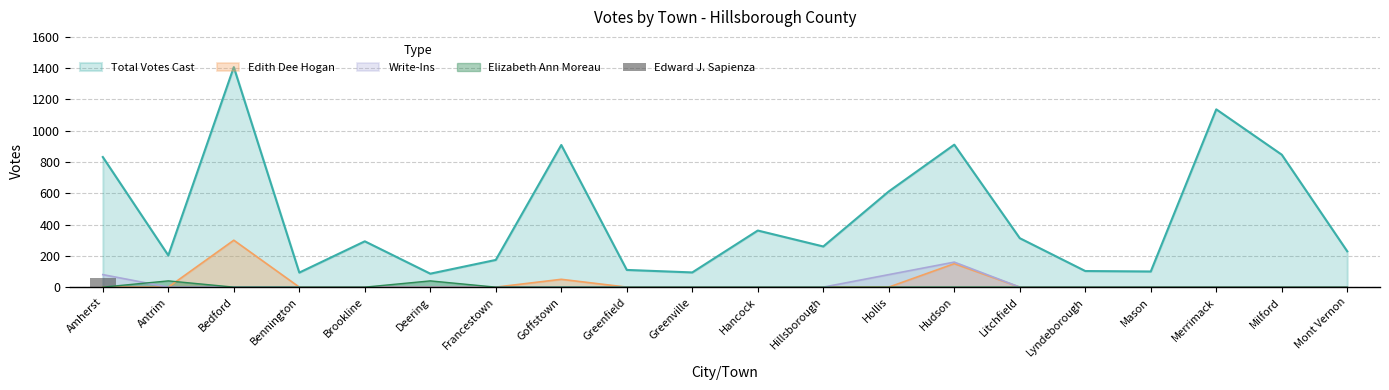

The Edith Dee Hogan series shows 0 at Mont Vernon. True or false?

True